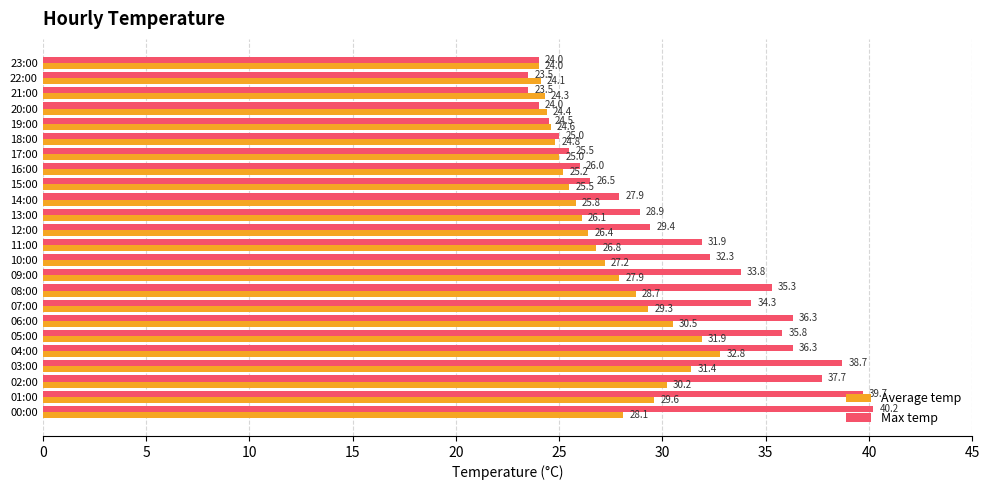

Which series has the widest spread of values?

Max temp